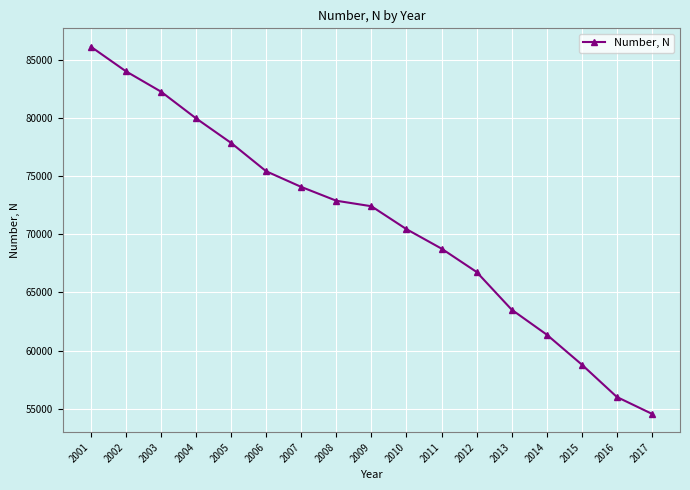

What is the sum of the values at 2006 and 2016?

131408